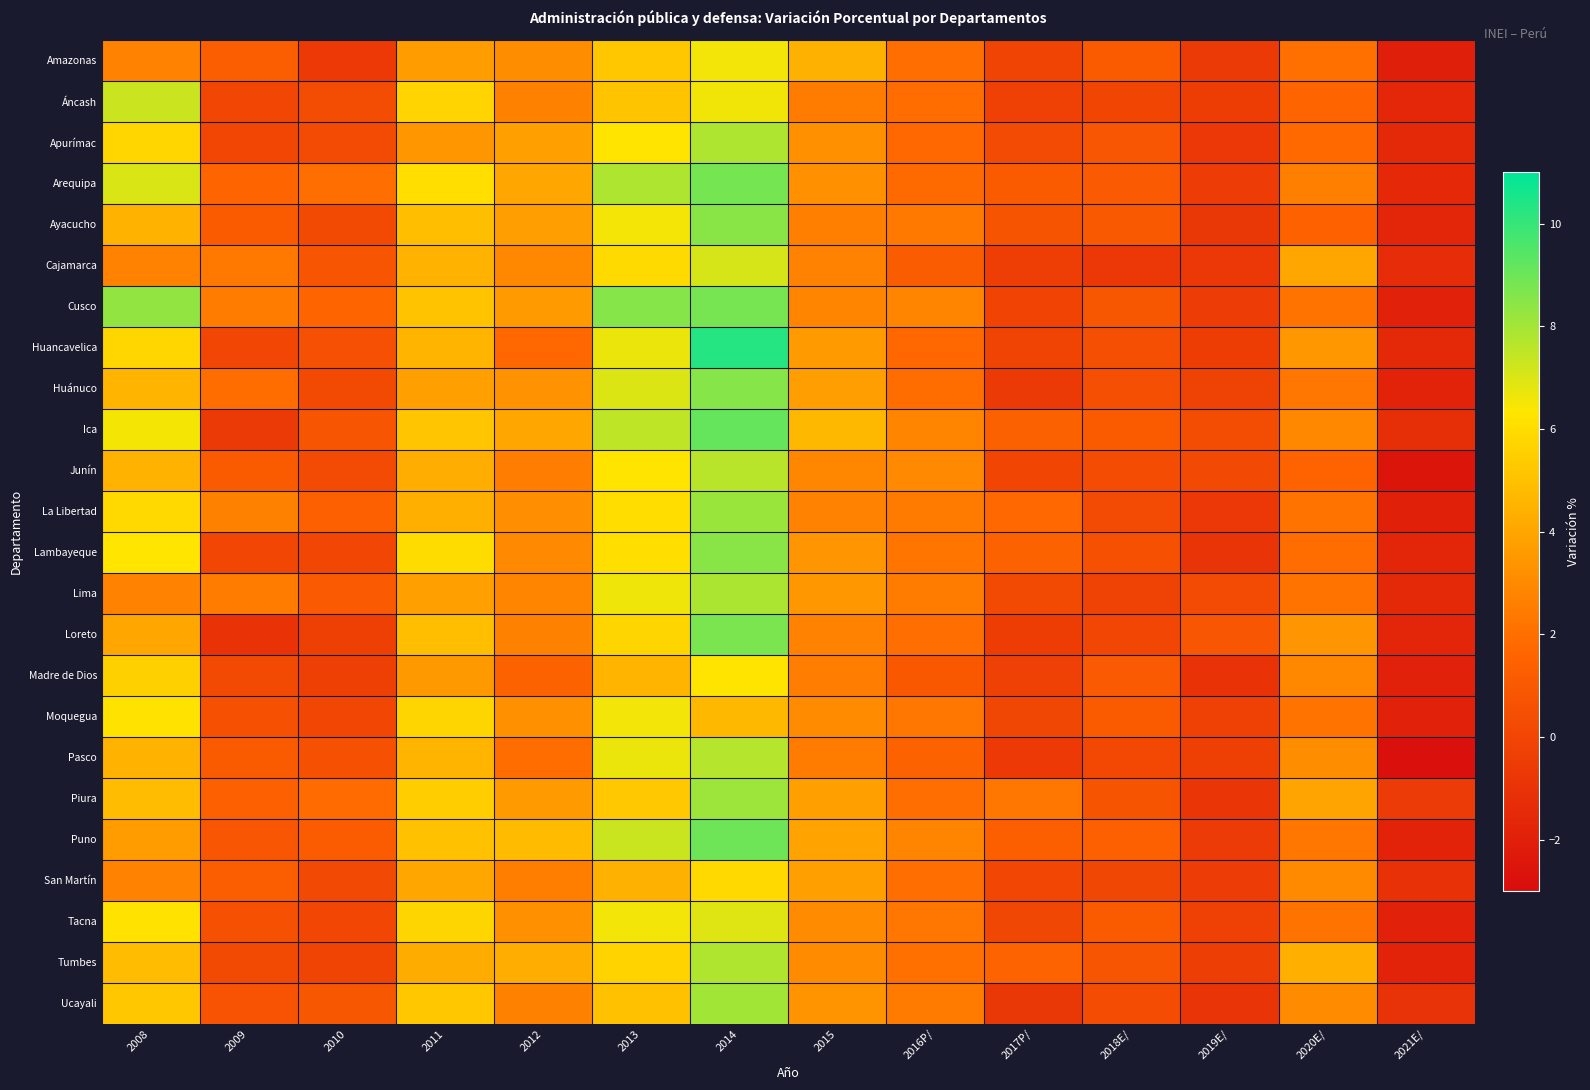

Reading left to right, what are all the values shown in this chart?

Amazonas: 2008=2.7	2009=1.2	2010=-0.6	2011=3.7	2012=3.1	2013=5.3	2014=6.6	2015=4.4	2016P/=2.0	2017P/=-0.1	2018E/=1.1	2019E/=-0.6	2020E/=2.1	2021E/=-2.0
Áncash: 2008=7.3	2009=0.1	2010=0.3	2011=5.7	2012=2.7	2013=5.1	2014=6.6	2015=2.5	2016P/=2.0	2017P/=-0.2	2018E/=-0.0	2019E/=-0.4	2020E/=1.6	2021E/=-1.6
Apurímac: 2008=5.8	2009=0.1	2010=0.3	2011=3.5	2012=3.8	2013=6.3	2014=7.8	2015=3.2	2016P/=1.7	2017P/=0.3	2018E/=0.8	2019E/=-0.7	2020E/=1.8	2021E/=-1.5
Arequipa: 2008=7.0	2009=1.6	2010=2.0	2011=6.1	2012=4.0	2013=7.8	2014=8.8	2015=3.3	2016P/=1.8	2017P/=1.1	2018E/=1.1	2019E/=-0.5	2020E/=2.6	2021E/=-1.5
Ayacucho: 2008=4.5	2009=1.1	2010=0.2	2011=4.9	2012=3.7	2013=6.5	2014=8.5	2015=2.6	2016P/=2.3	2017P/=0.7	2018E/=1.0	2019E/=-0.8	2020E/=1.4	2021E/=-1.6
Cajamarca: 2008=2.7	2009=2.4	2010=0.8	2011=4.5	2012=2.9	2013=5.9	2014=7.1	2015=2.7	2016P/=1.2	2017P/=-0.4	2018E/=-0.7	2019E/=-0.7	2020E/=4.1	2021E/=-1.3
Cusco: 2008=8.3	2009=2.5	2010=1.6	2011=5.1	2012=3.6	2013=8.5	2014=8.8	2015=2.8	2016P/=2.8	2017P/=-0.1	2018E/=0.9	2019E/=-0.5	2020E/=2.2	2021E/=-1.9
Huancavelica: 2008=5.8	2009=0.1	2010=0.6	2011=4.6	2012=1.8	2013=6.7	2014=10.3	2015=3.6	2016P/=1.8	2017P/=-0.1	2018E/=0.5	2019E/=-0.5	2020E/=3.5	2021E/=-1.5
Huánuco: 2008=4.6	2009=1.9	2010=0.2	2011=3.8	2012=3.3	2013=7.0	2014=8.6	2015=3.8	2016P/=1.9	2017P/=-0.6	2018E/=0.5	2019E/=-0.2	2020E/=2.3	2021E/=-1.8
Ica: 2008=6.5	2009=-0.6	2010=0.8	2011=5.2	2012=4.0	2013=7.5	2014=9.1	2015=4.7	2016P/=2.8	2017P/=1.4	2018E/=1.1	2019E/=0.3	2020E/=2.9	2021E/=-1.2
Junín: 2008=4.5	2009=1.1	2010=0.3	2011=4.3	2012=2.5	2013=6.3	2014=7.6	2015=2.9	2016P/=3.0	2017P/=-0.0	2018E/=0.3	2019E/=0.2	2020E/=1.5	2021E/=-2.5
La Libertad: 2008=5.9	2009=2.7	2010=1.4	2011=4.3	2012=3.2	2013=6.0	2014=8.2	2015=2.7	2016P/=2.5	2017P/=1.7	2018E/=0.3	2019E/=-0.7	2020E/=2.1	2021E/=-1.9
Lambayeque: 2008=6.3	2009=0.0	2010=0.0	2011=6.0	2012=3.0	2013=6.1	2014=8.5	2015=3.4	2016P/=2.2	2017P/=1.5	2018E/=0.6	2019E/=-0.9	2020E/=1.9	2021E/=-1.7
Lima: 2008=2.7	2009=2.5	2010=1.1	2011=3.8	2012=2.8	2013=6.6	2014=7.8	2015=3.5	2016P/=2.5	2017P/=0.2	2018E/=-0.2	2019E/=0.3	2020E/=2.1	2021E/=-1.5
Loreto: 2008=4.0	2009=-1.0	2010=-0.3	2011=4.9	2012=2.7	2013=5.7	2014=8.7	2015=2.7	2016P/=2.0	2017P/=-0.4	2018E/=0.1	2019E/=0.8	2020E/=3.4	2021E/=-1.6
Madre de Dios: 2008=5.5	2009=0.2	2010=-0.3	2011=3.5	2012=1.5	2013=4.6	2014=6.3	2015=2.5	2016P/=0.9	2017P/=-0.3	2018E/=1.1	2019E/=-1.0	2020E/=2.9	2021E/=-1.9
Moquegua: 2008=6.2	2009=0.6	2010=0.1	2011=5.7	2012=3.2	2013=6.6	2014=4.7	2015=3.0	2016P/=2.3	2017P/=0.1	2018E/=1.1	2019E/=-0.2	2020E/=2.2	2021E/=-1.9
Pasco: 2008=4.5	2009=1.1	2010=0.6	2011=4.6	2012=2.0	2013=6.7	2014=7.7	2015=2.5	2016P/=1.5	2017P/=-0.6	2018E/=0.1	2019E/=-0.4	2020E/=3.1	2021E/=-2.8
Piura: 2008=4.8	2009=1.4	2010=1.9	2011=5.4	2012=3.6	2013=5.3	2014=8.1	2015=3.8	2016P/=2.0	2017P/=2.3	2018E/=0.8	2019E/=-0.8	2020E/=4.0	2021E/=-0.6
Puno: 2008=3.7	2009=0.8	2010=1.2	2011=5.0	2012=4.8	2013=7.3	2014=9.0	2015=3.9	2016P/=2.8	2017P/=1.3	2018E/=1.4	2019E/=-0.5	2020E/=2.3	2021E/=-1.8
San Martín: 2008=2.7	2009=1.2	2010=0.2	2011=4.1	2012=2.6	2013=4.4	2014=5.9	2015=3.8	2016P/=2.0	2017P/=0.0	2018E/=0.1	2019E/=-0.5	2020E/=3.0	2021E/=-1.1
Tacna: 2008=6.2	2009=0.6	2010=0.1	2011=5.7	2012=3.2	2013=6.6	2014=6.9	2015=3.0	2016P/=2.3	2017P/=0.1	2018E/=1.1	2019E/=-0.2	2020E/=2.2	2021E/=-1.9
Tumbes: 2008=4.8	2009=0.2	2010=-0.1	2011=4.3	2012=4.3	2013=5.7	2014=7.8	2015=3.1	2016P/=2.1	2017P/=1.5	2018E/=0.8	2019E/=-0.4	2020E/=4.3	2021E/=-1.8
Ucayali: 2008=5.2	2009=0.7	2010=0.9	2011=5.2	2012=2.7	2013=5.0	2014=8.0	2015=3.3	2016P/=2.5	2017P/=-0.8	2018E/=0.4	2019E/=-0.9	2020E/=3.0	2021E/=-1.0